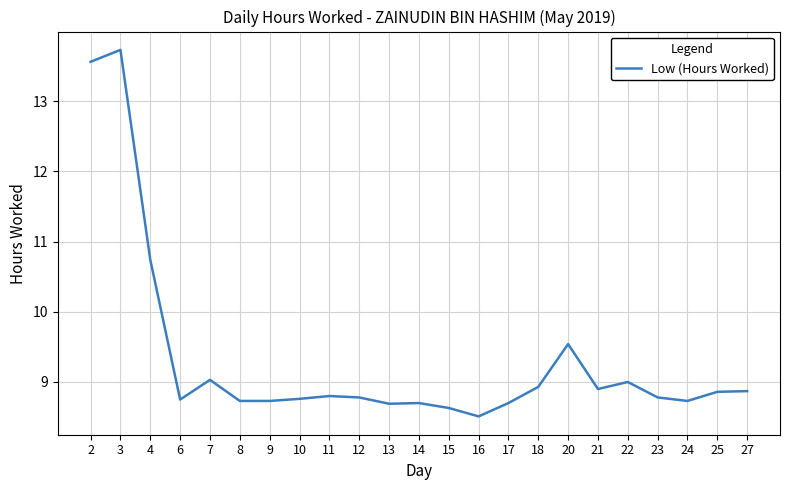

Which label corresponds to the smallest value in the chart?

16